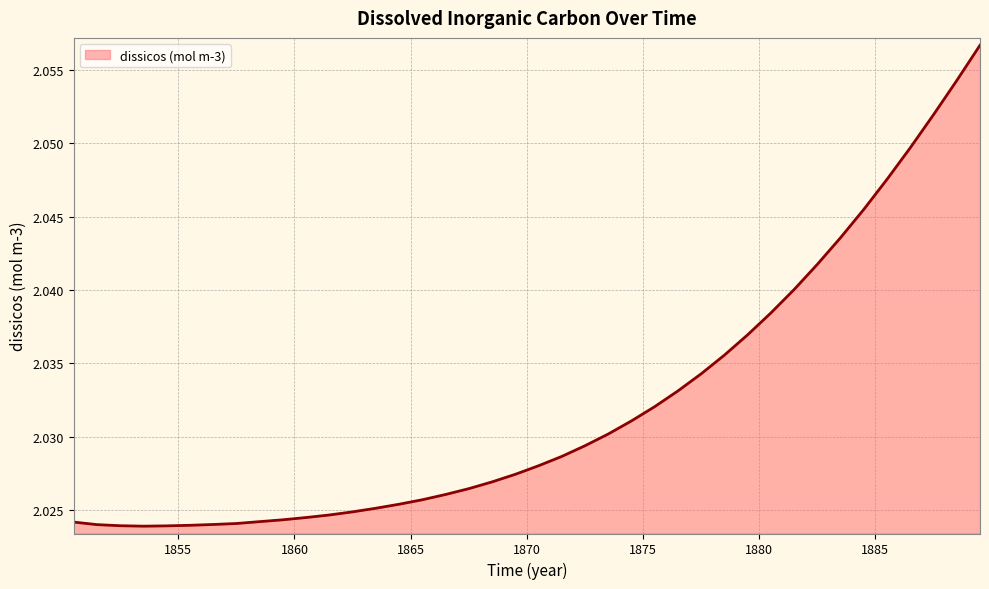

How many lines are shown in the chart?

1